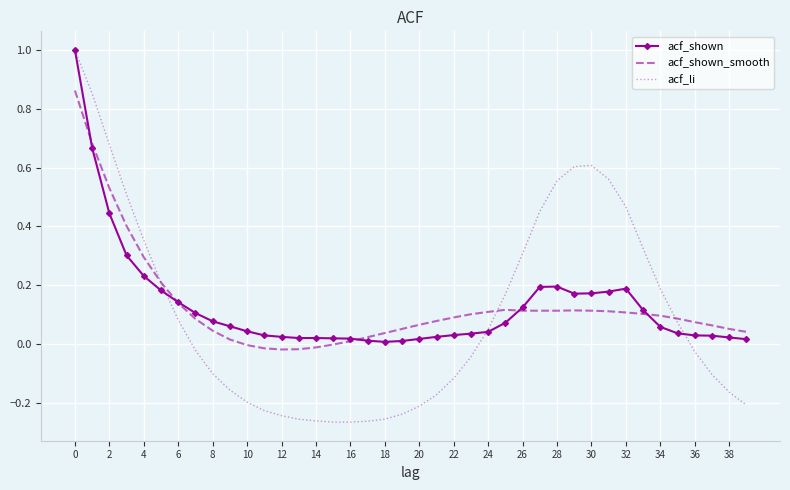

What is the greatest value displayed?

1.0